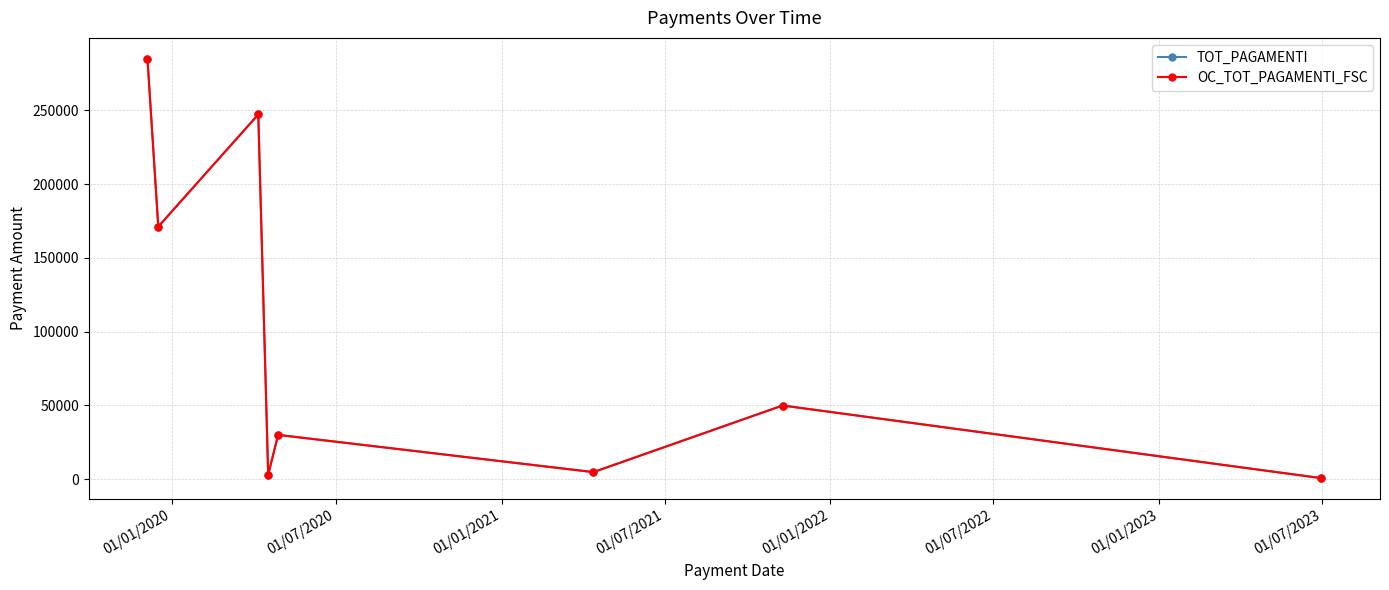

Which label corresponds to the smallest value in the chart?

01/07/2023